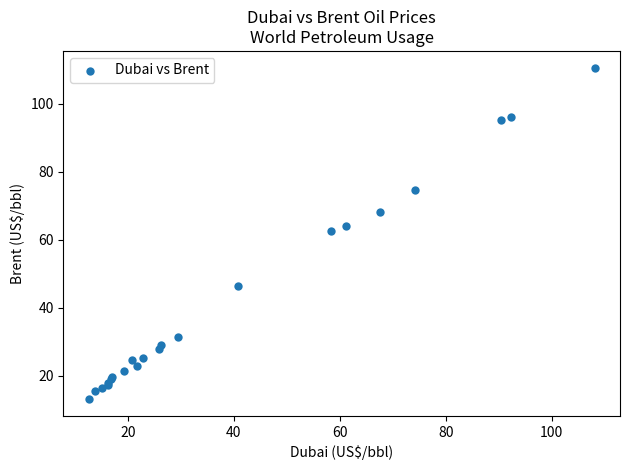

What Y value in the scatter plot is closest to 61?

62.4